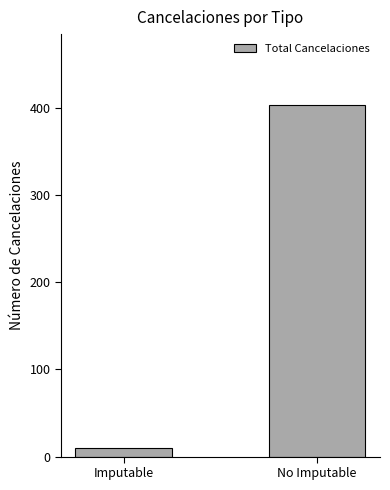

Read the value at No Imputable.

404